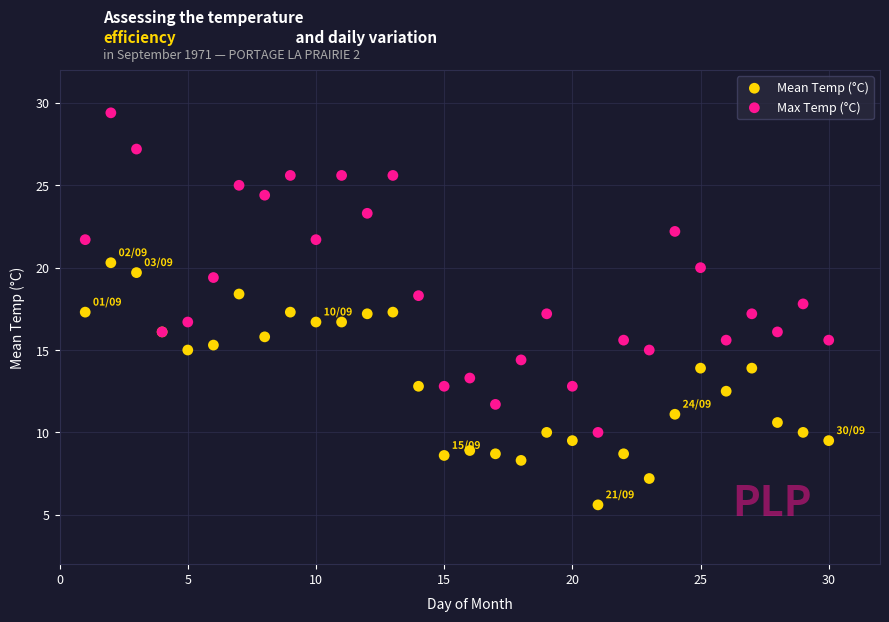

Which series reaches the maximum Y coordinate?

Max Temp (°C)